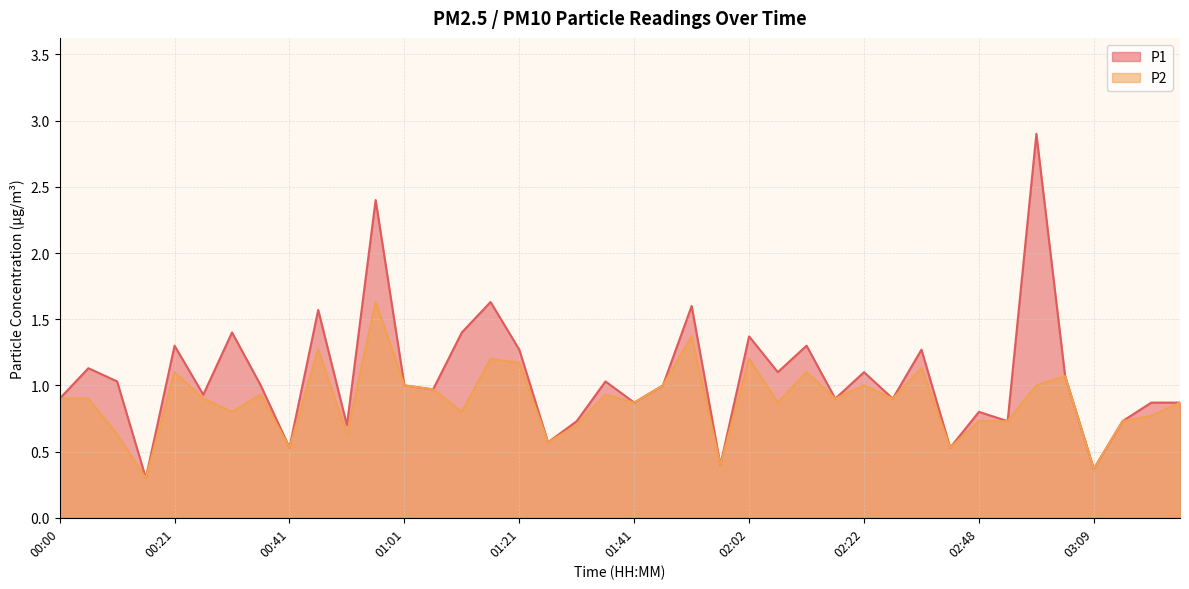

Is the value of P1 at 02:43 greater than the value of P2 at 01:41?

No